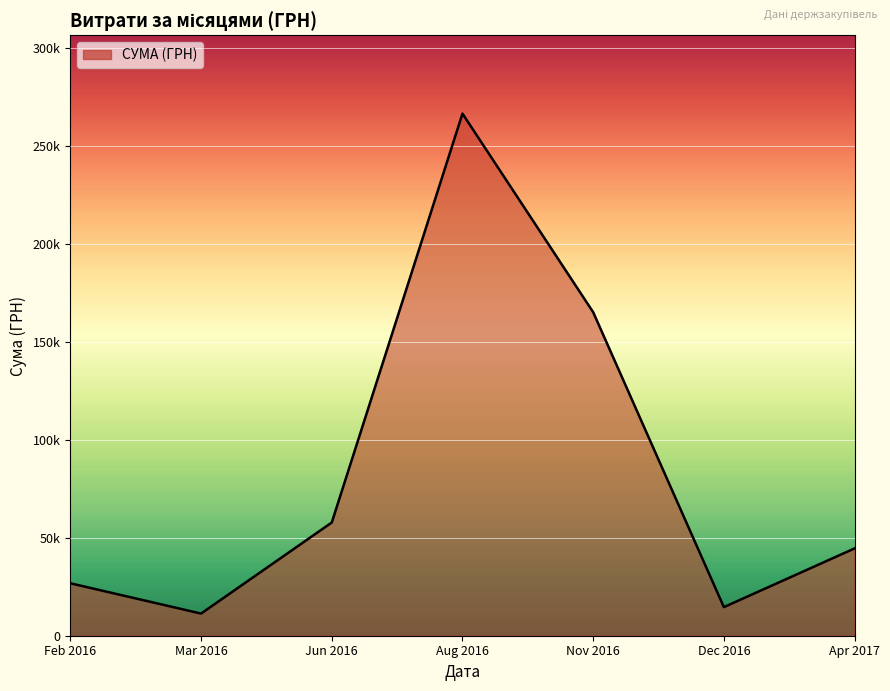

Does the chart display data point markers on the line(s)?

No